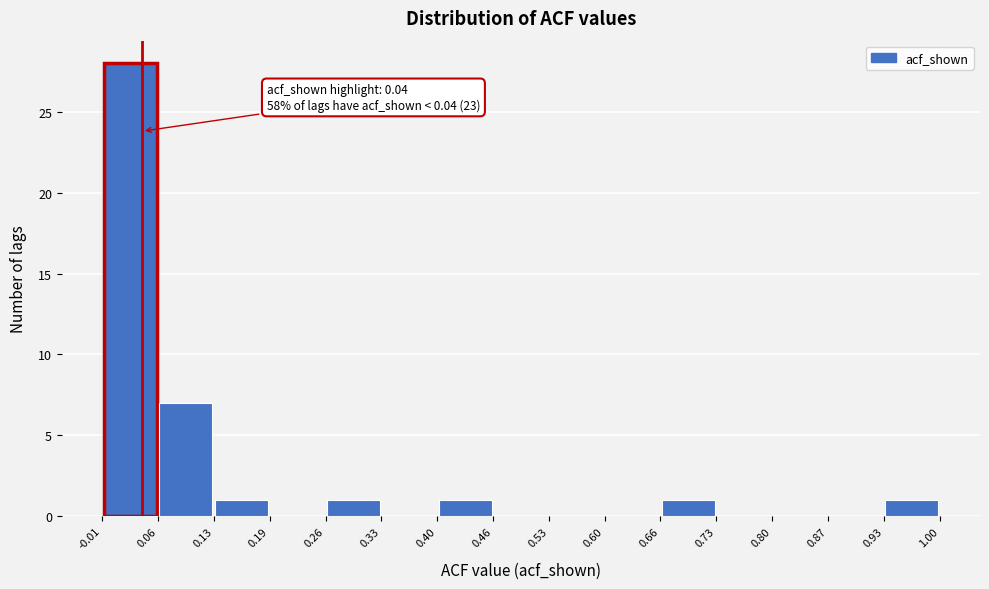

Which range on the x-axis has the tallest bar?

-0.01 to 0.06